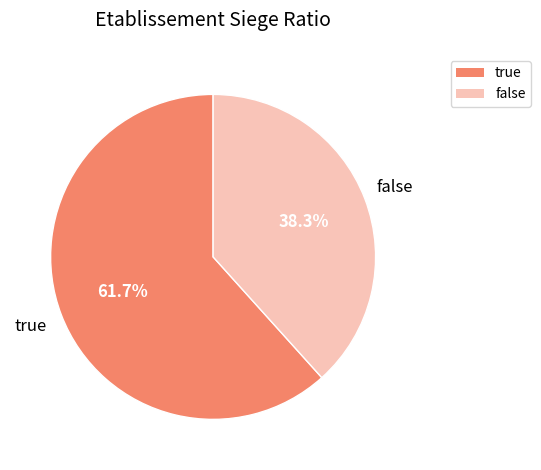

Which category accounts for the majority?

true